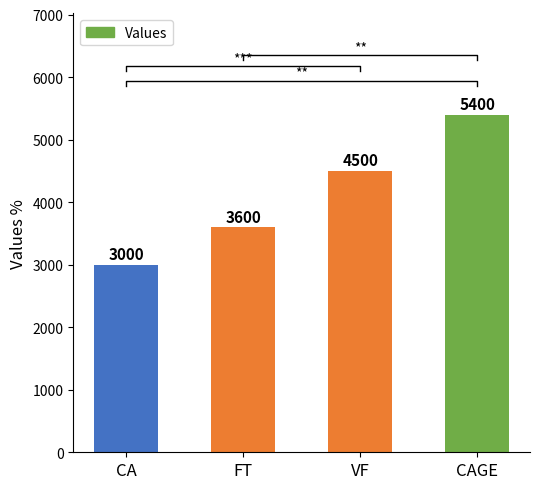

The value at CA is 3000. True or false?

True